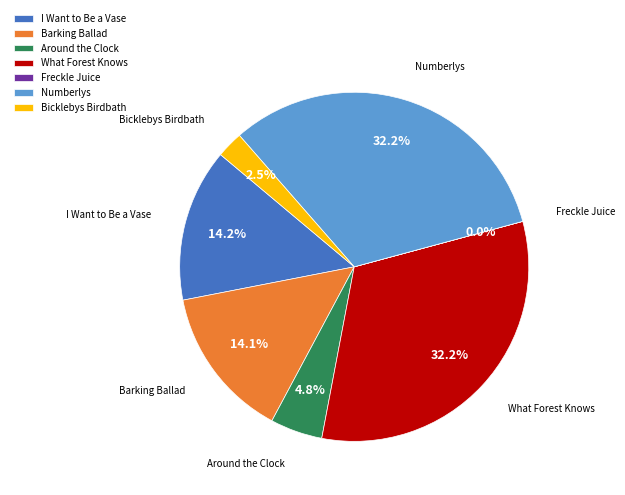

Is What Forest Knows the majority of the pie?

No